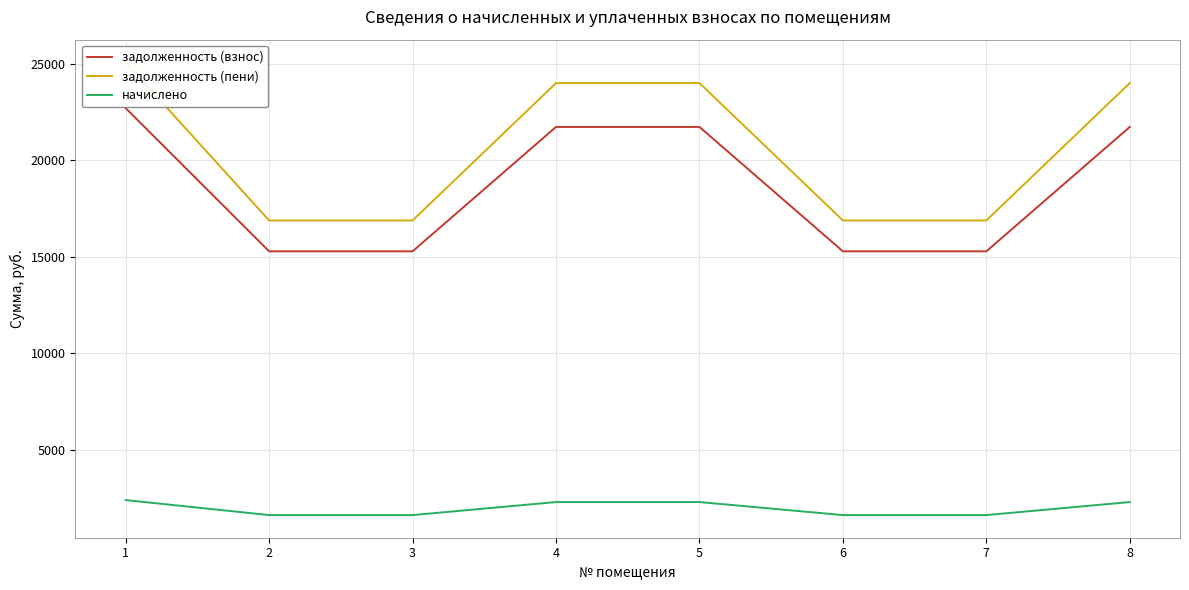

Which label corresponds to the smallest value in the chart?

2